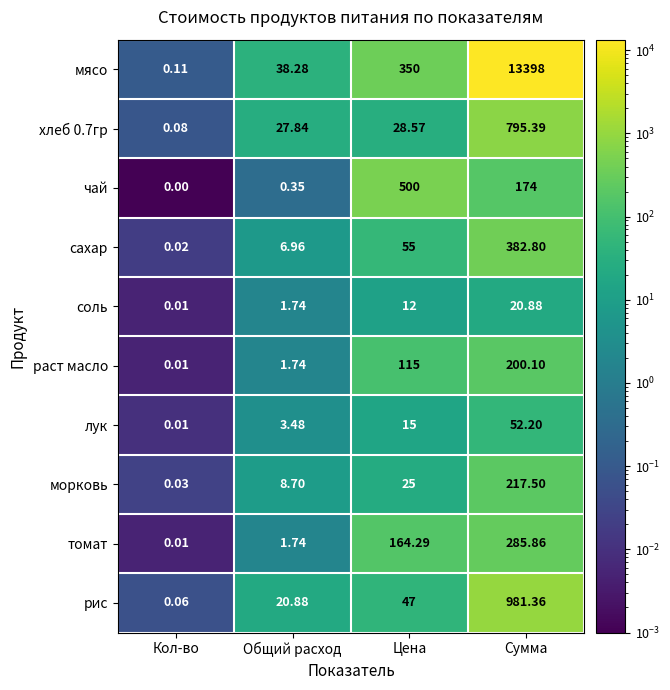

Which series changed the most between Общий расход and Сумма?

мясо